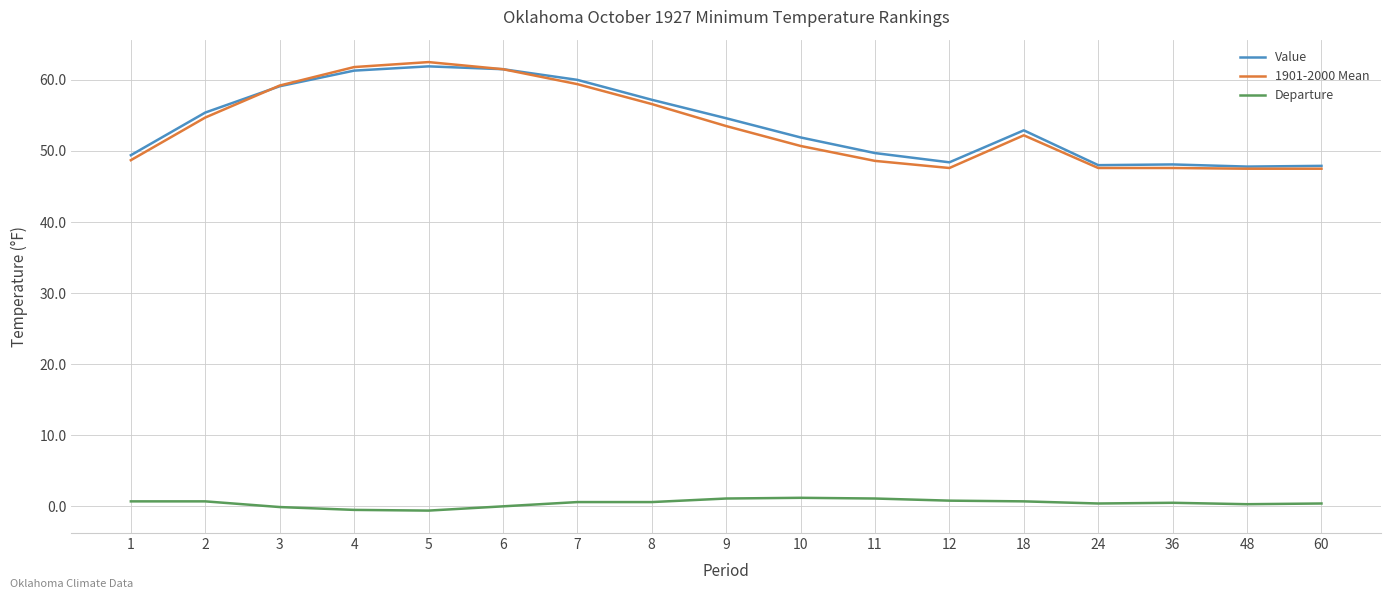

True or false: 1901-2000 Mean has a value of 33.4 at 4.

False